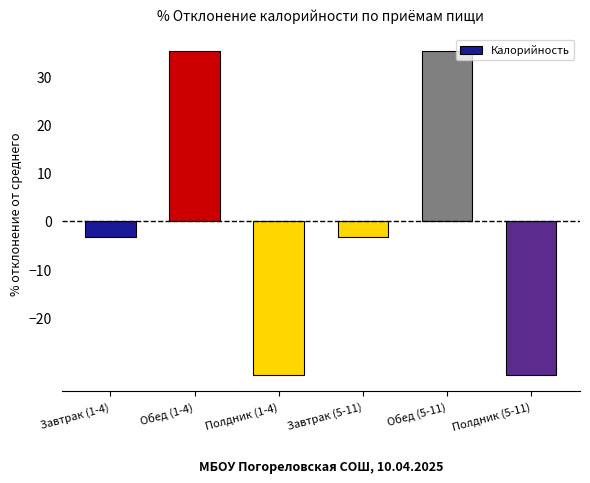

How many positive values are there?

2